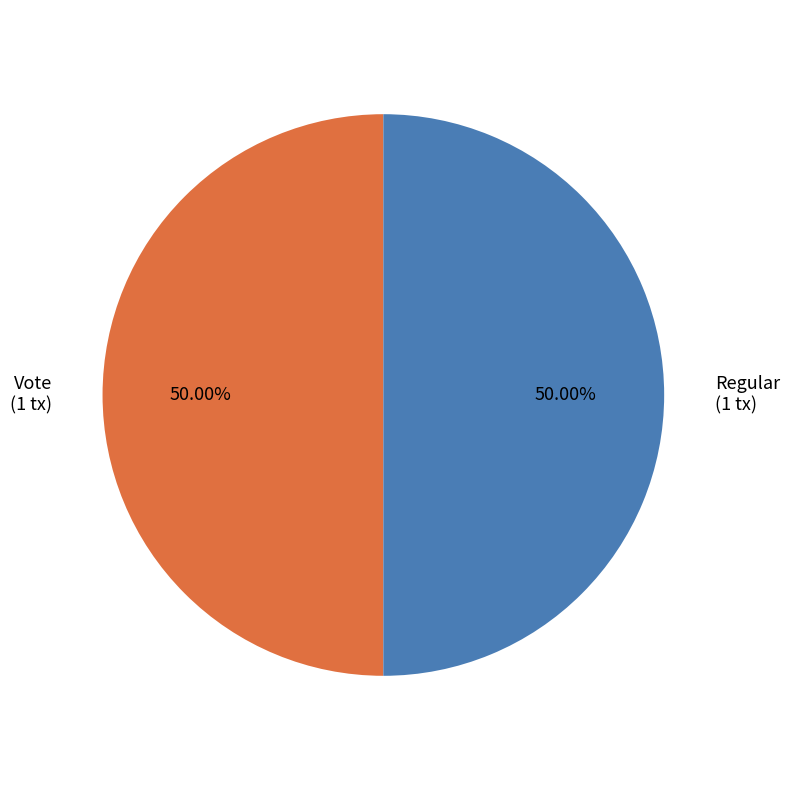

What percentage is the Regular slice, to the nearest percent?

50%